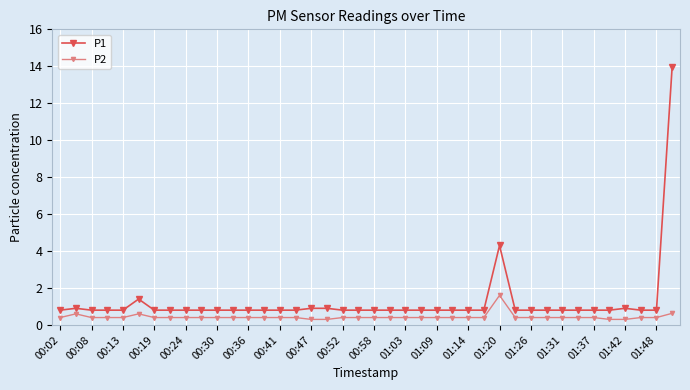

True or false: P2 and P1 intersect in this chart.

False